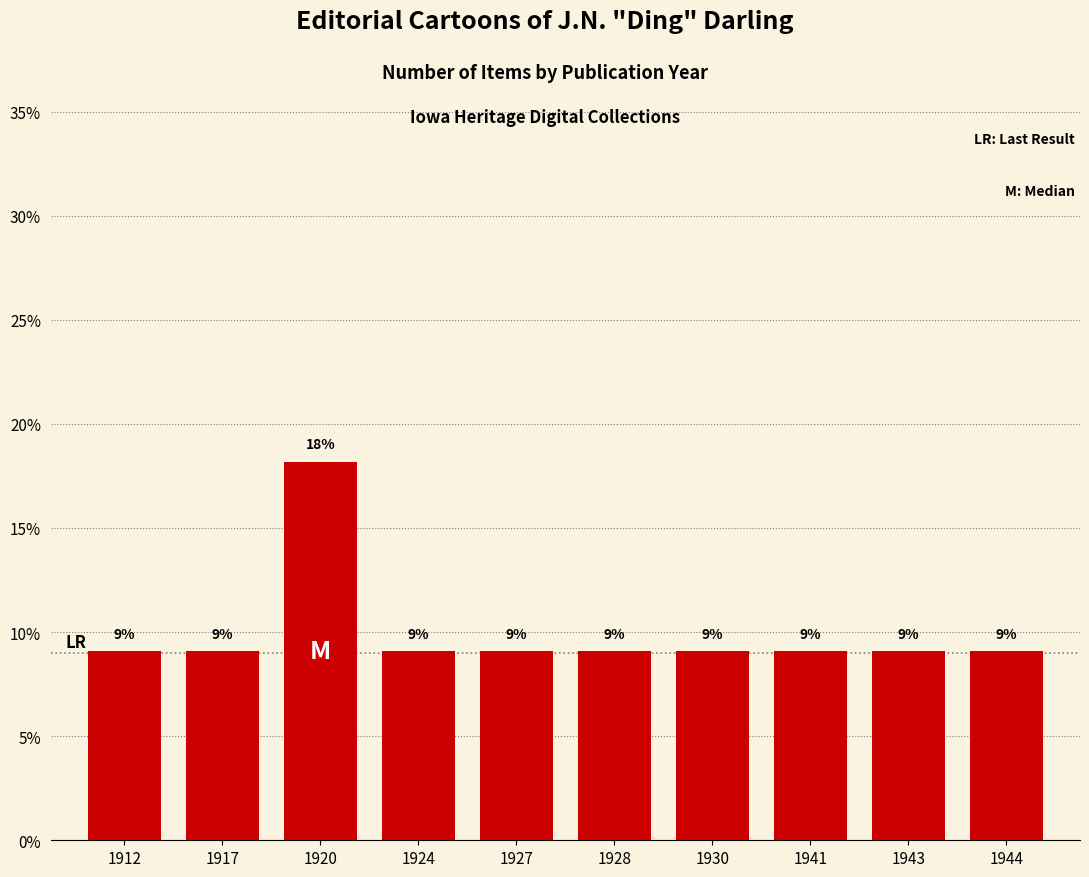

How many bars are there in total?

10